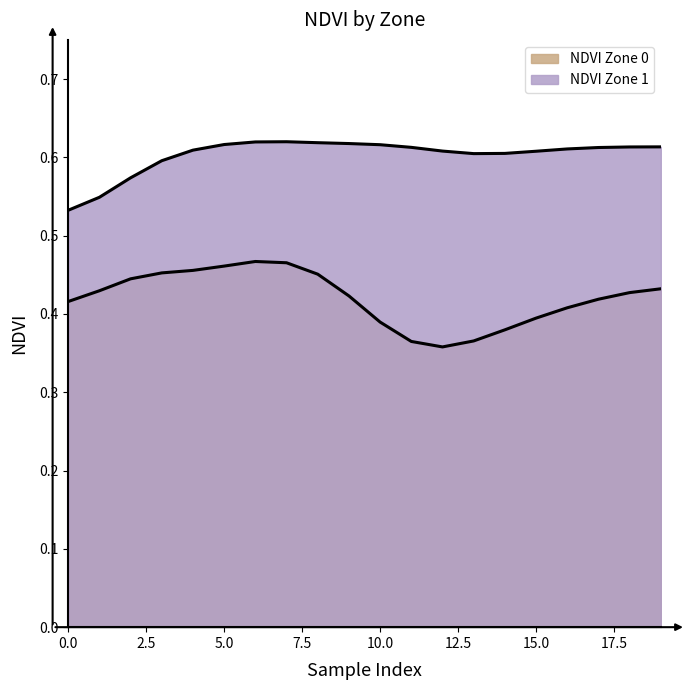

List the series in order of their peak value, lowest first.

NDVI Zone 0, NDVI Zone 1